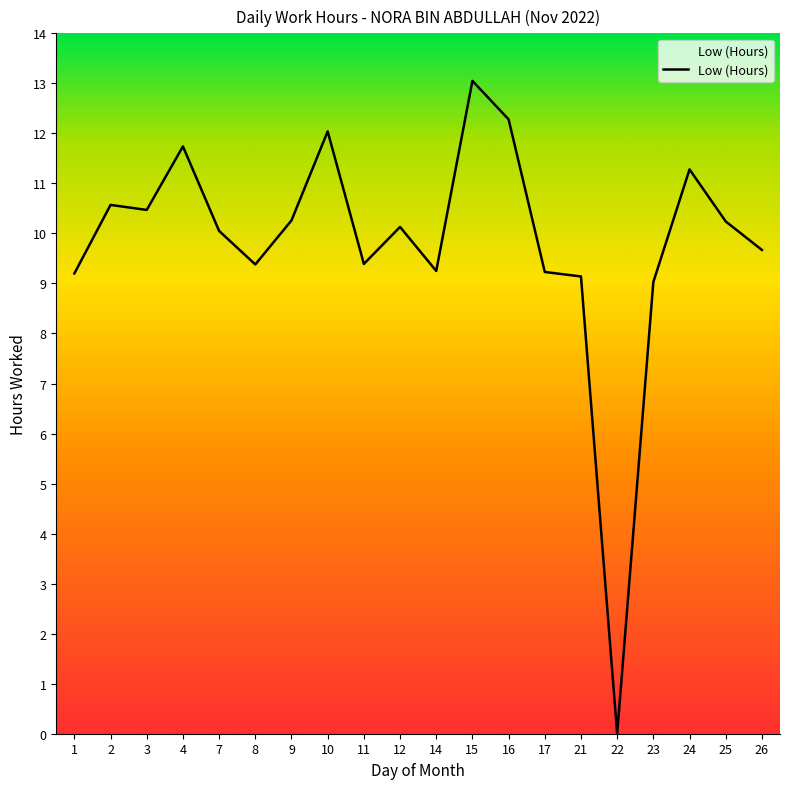

What is the difference between the values at 17 and 3?

1.2